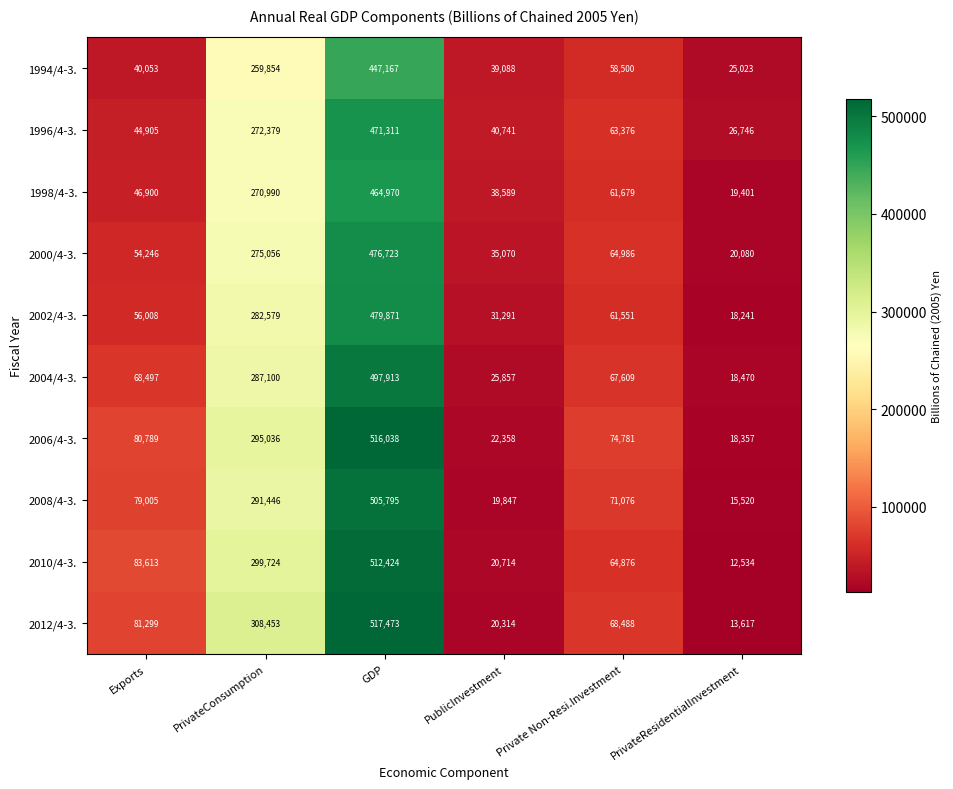

Which series has the widest spread of values?

2012/4-3.